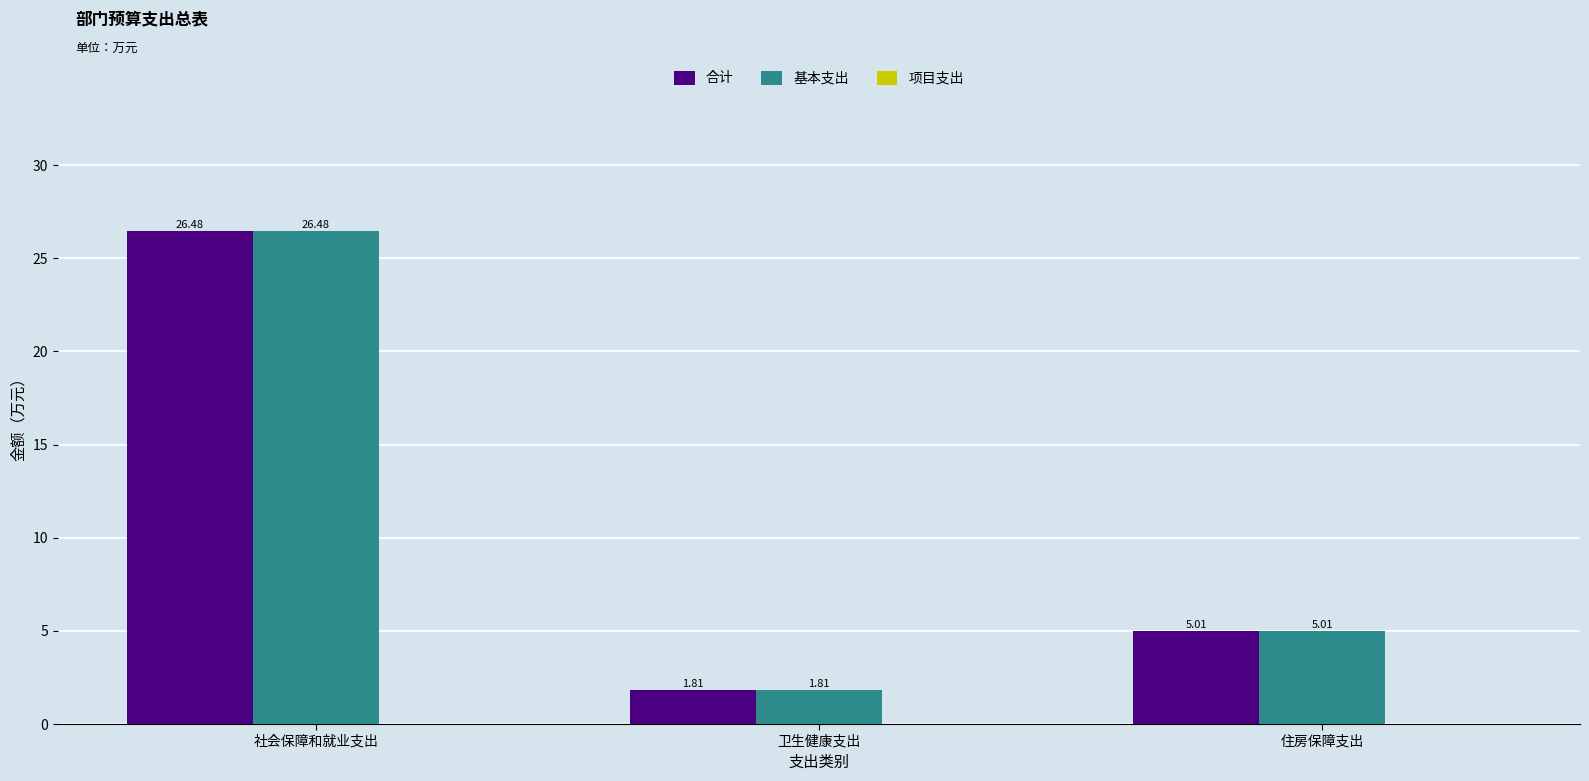

Rank the categories by 基本支出 value from highest to lowest.

社会保障和就业支出, 住房保障支出, 卫生健康支出